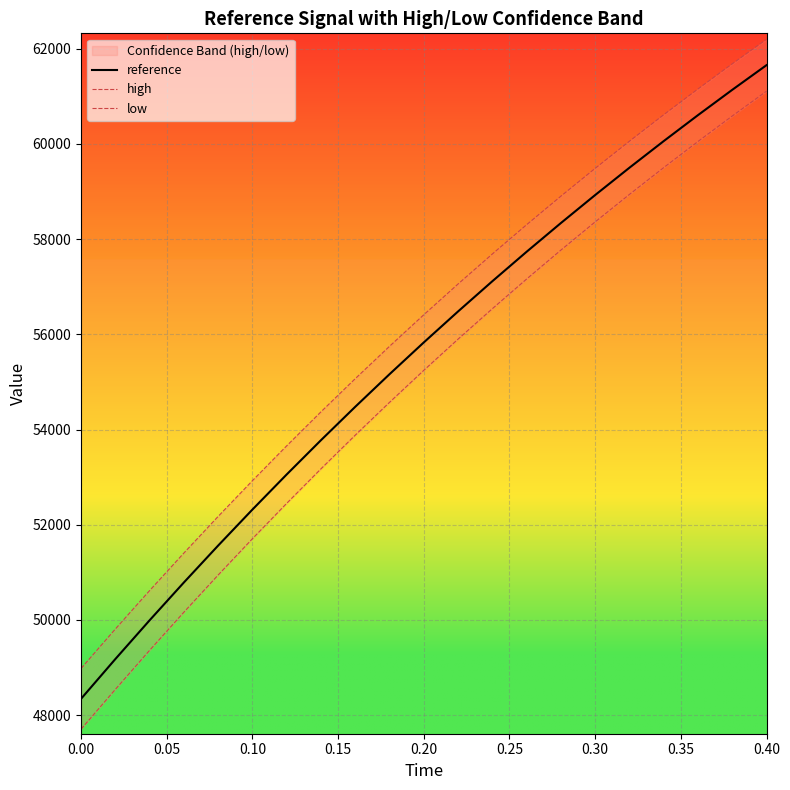

What is the lowest value of the reference series?

48343.4